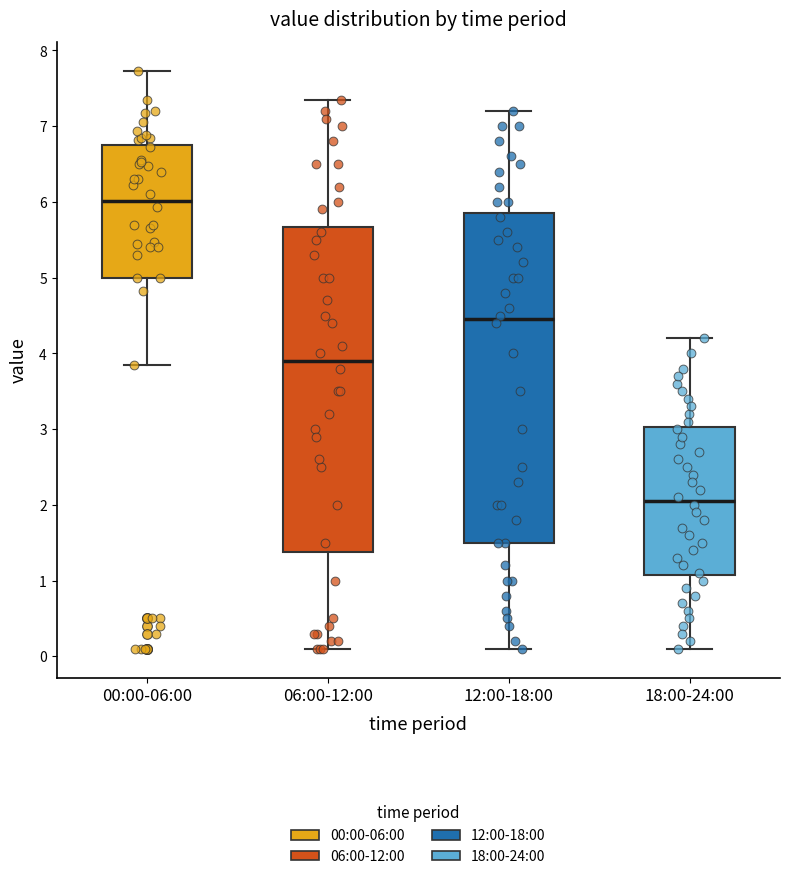

Reading left to right, transcribe this box plot: for each box, give where its median line is, the range the box spans, and where its two whiskers end, as read against the y-axis. The values are not printed on the chart, so give them approximately, as read against the axis.

00:00-06:00: median 6.0, box 5.0 to 6.7, whiskers 3.9 to 7.7
06:00-12:00: median 3.9, box 1.4 to 5.7, whiskers 0.1 to 7.4
12:00-18:00: median 4.5, box 1.5 to 5.9, whiskers 0.1 to 7.2
18:00-24:00: median 2.1, box 1.1 to 3.0, whiskers 0.1 to 4.2